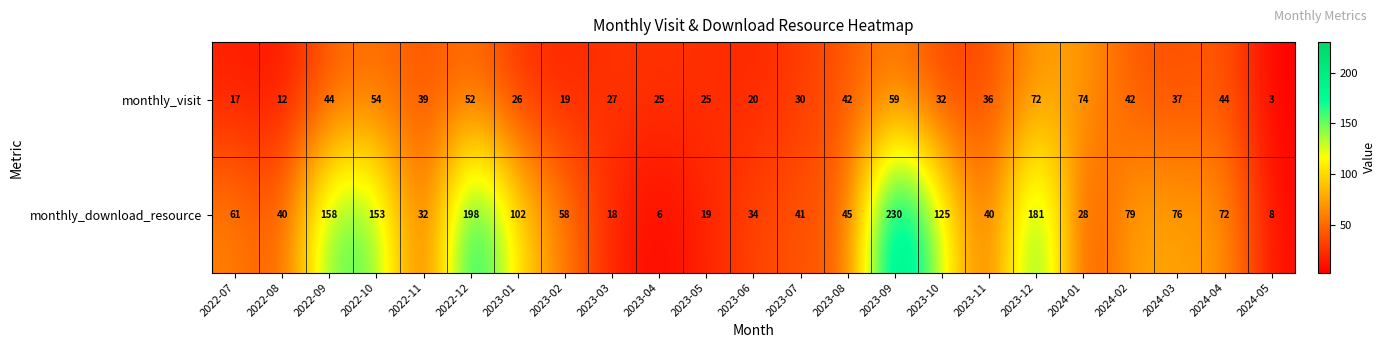

What is the total value across all series at 2023-08?

87